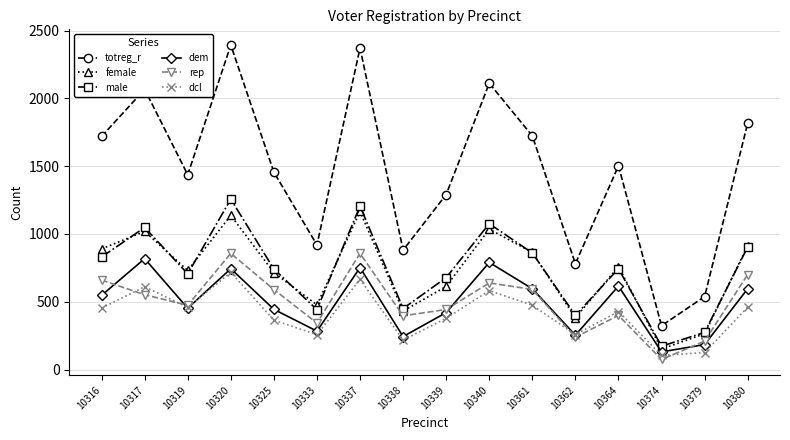

Is it true that dem equals 818 at 10317?

True